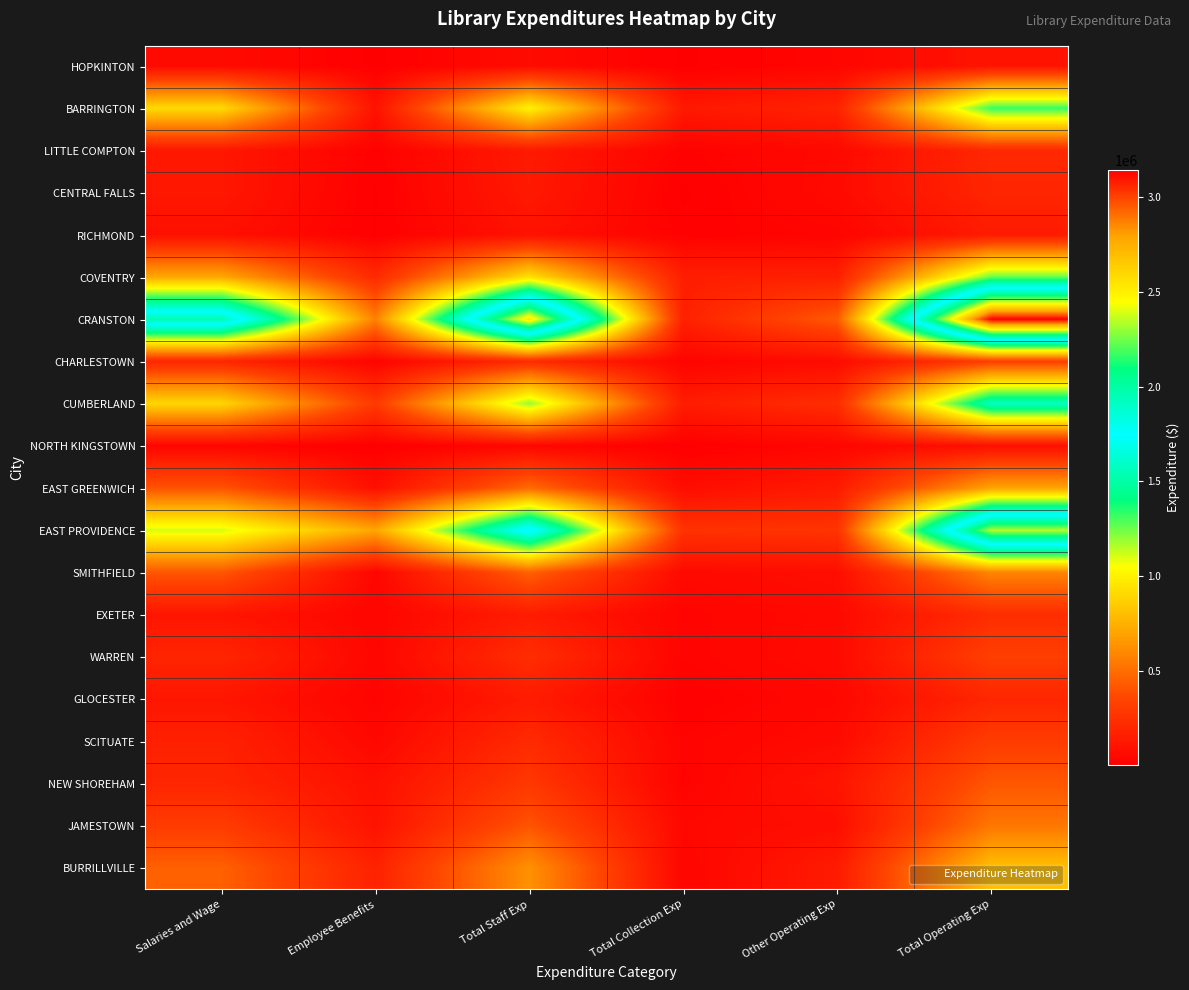

What is the difference between the highest and lowest values at Salaries and Wage?

1928124